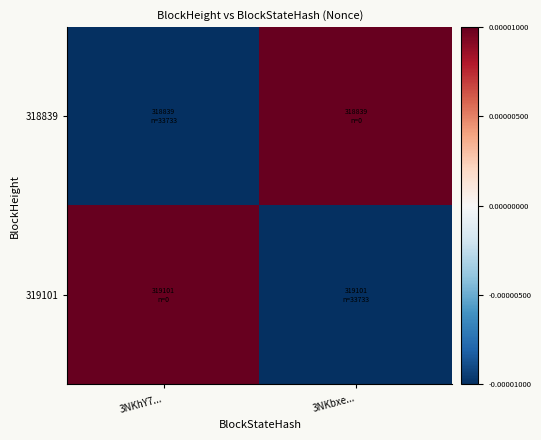

Count the number of categories in the chart.

2